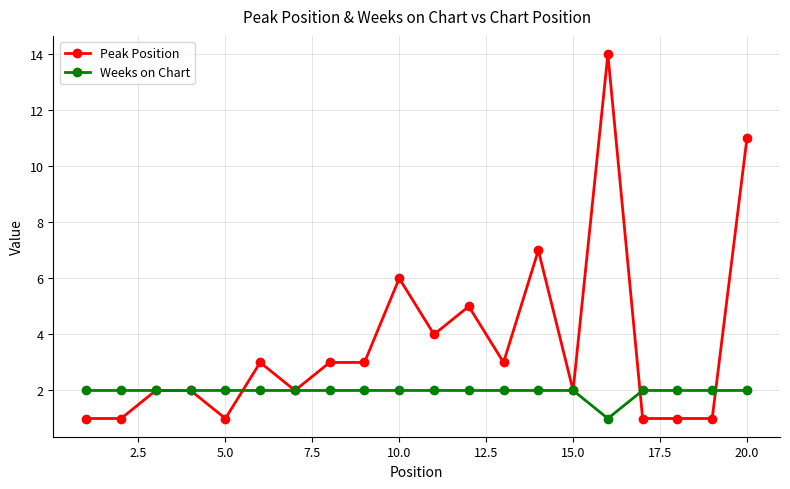

True or false: Peak Position has more than 1 interior local peaks.

True